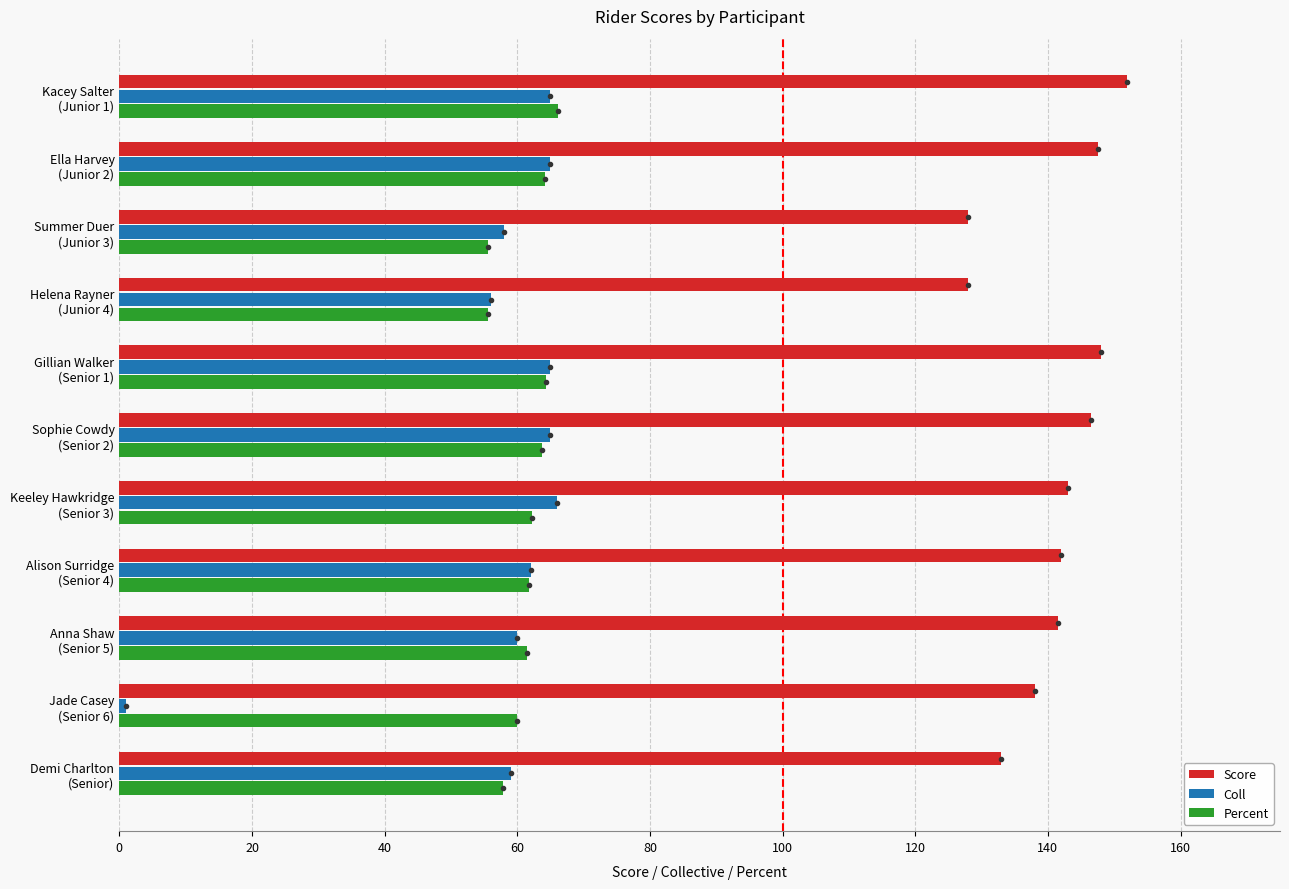

What is the highest value of the Coll series?

66.0